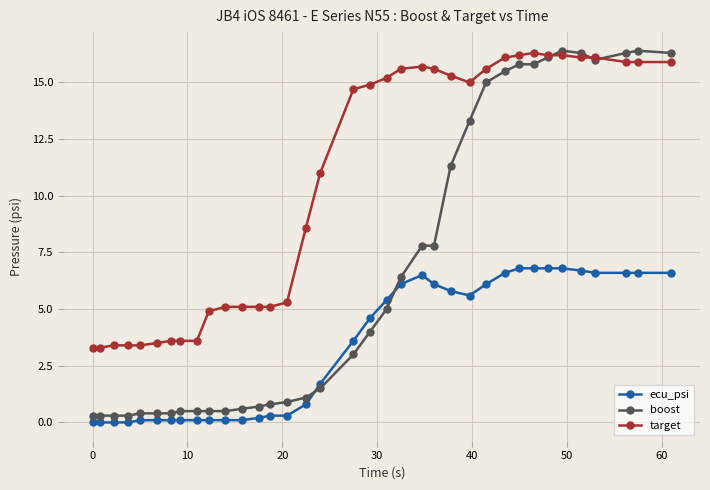

How many lines are shown in the chart?

3